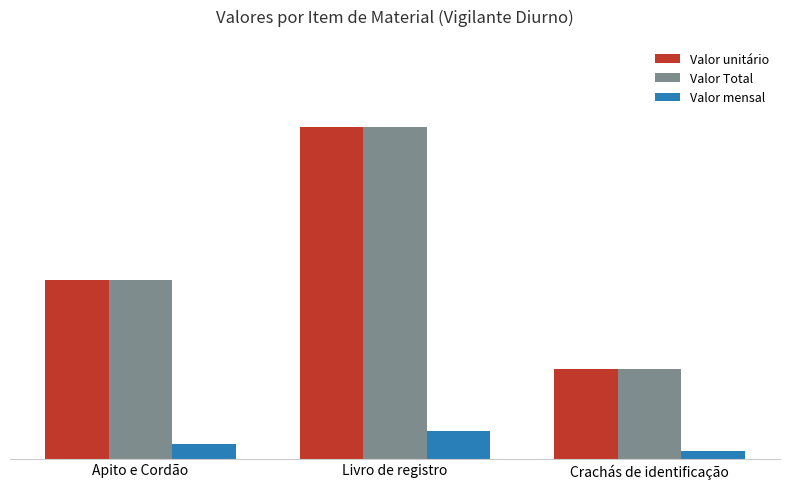

Which series has the largest total across all categories?

Valor unitário